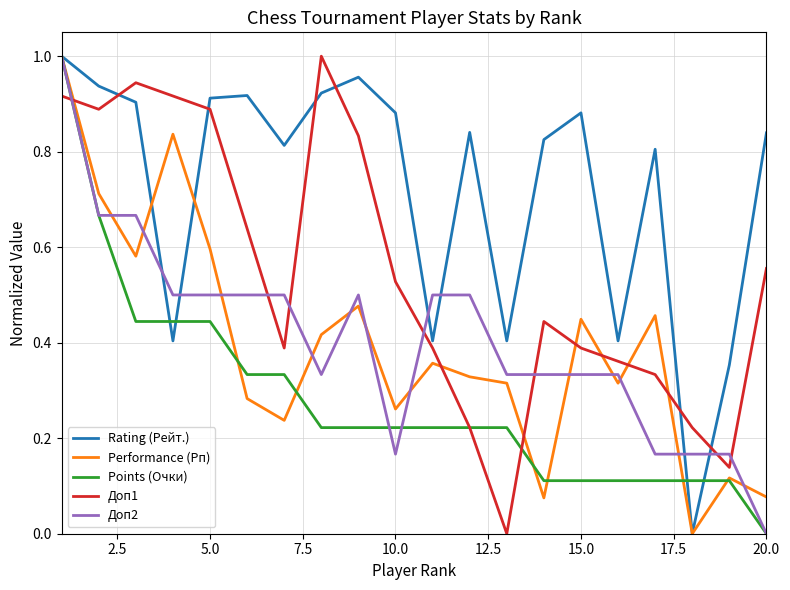

Does the chart display data point markers on the line(s)?

No